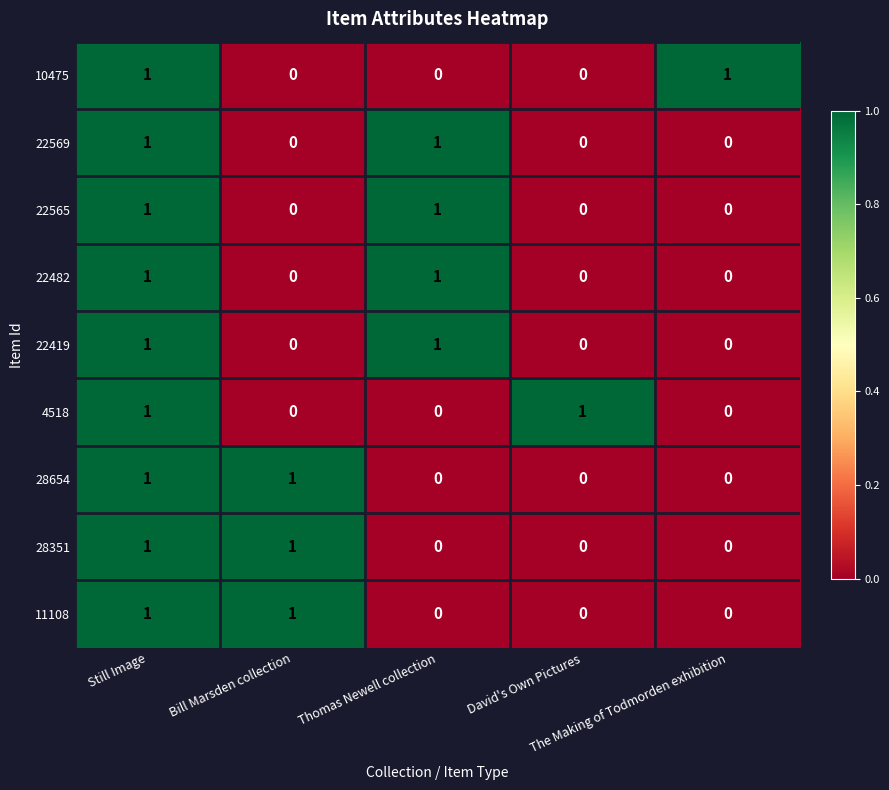

How many 10475 values are between 0 and 1?

5